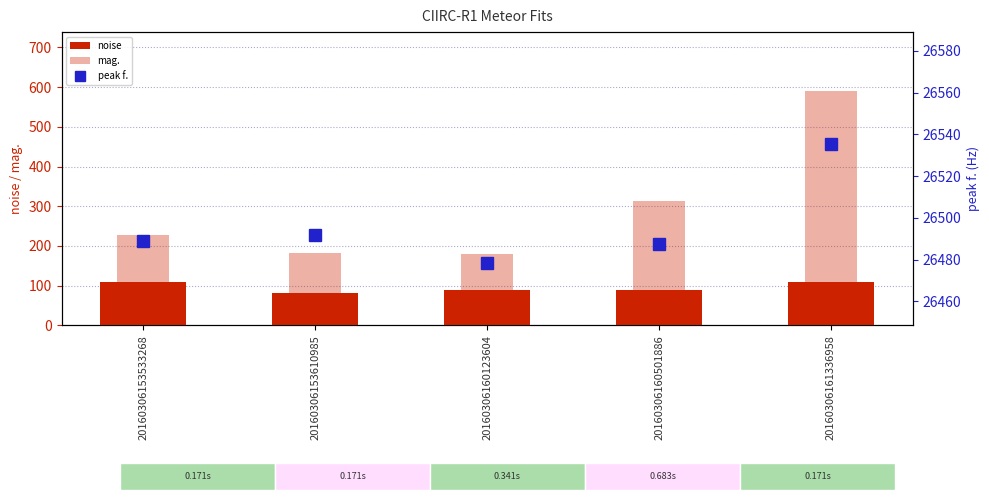

How many groups of bars are there?

5